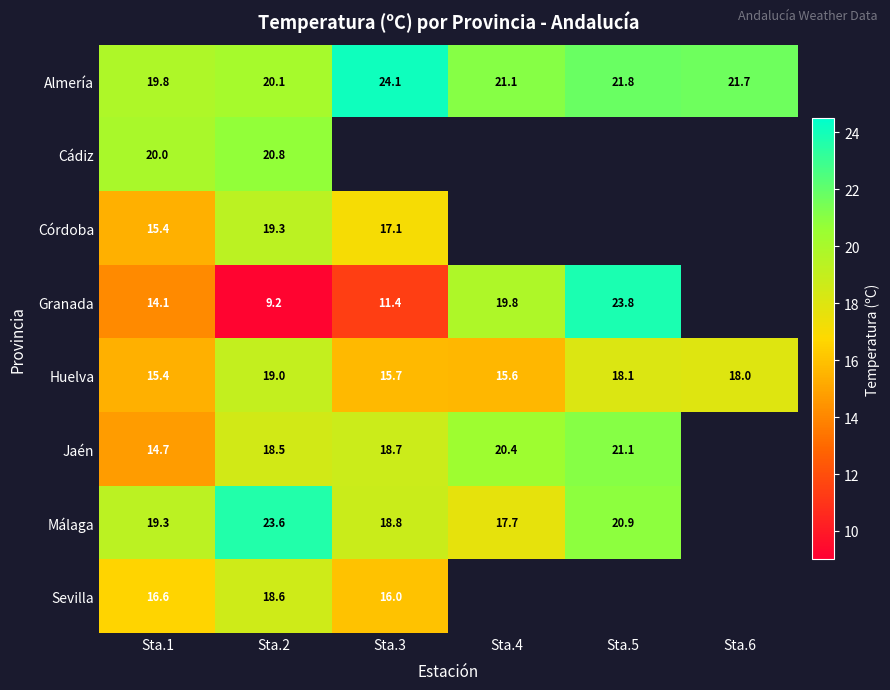

Between Sta.3 and Sta.6, which is larger?

Sta.3